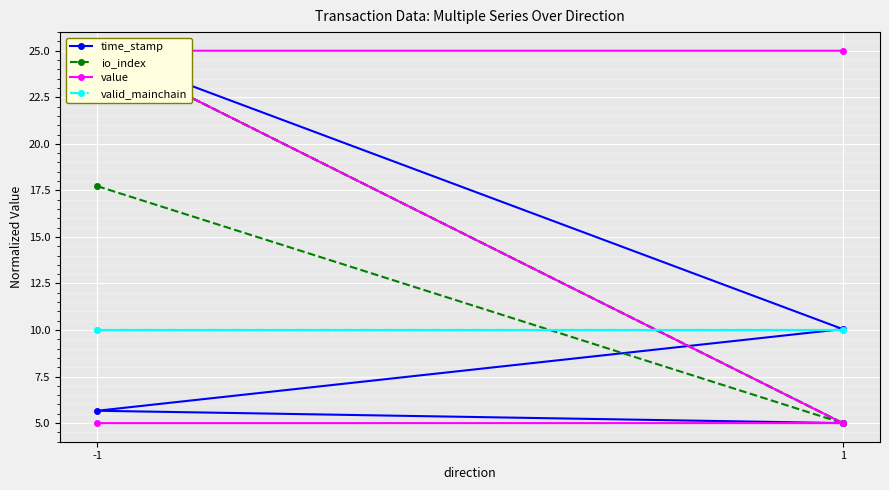

What is the minimum value shown in the chart?

5.0